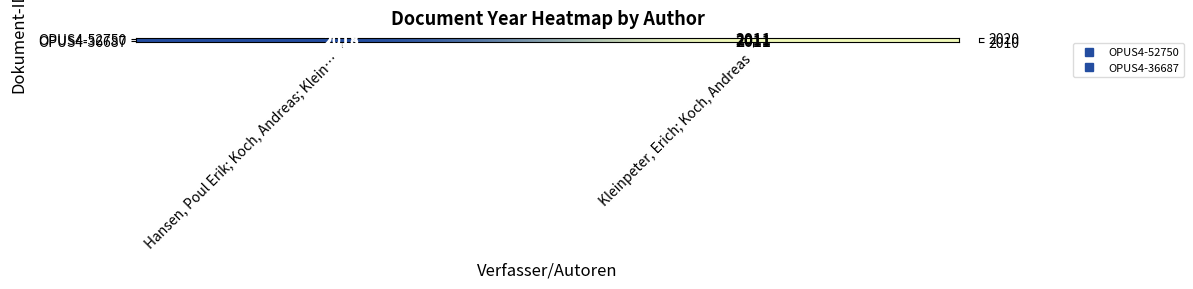

At which category is the sum across all series the highest?

Hansen, Poul Erik; Koch, Andreas; Klein…